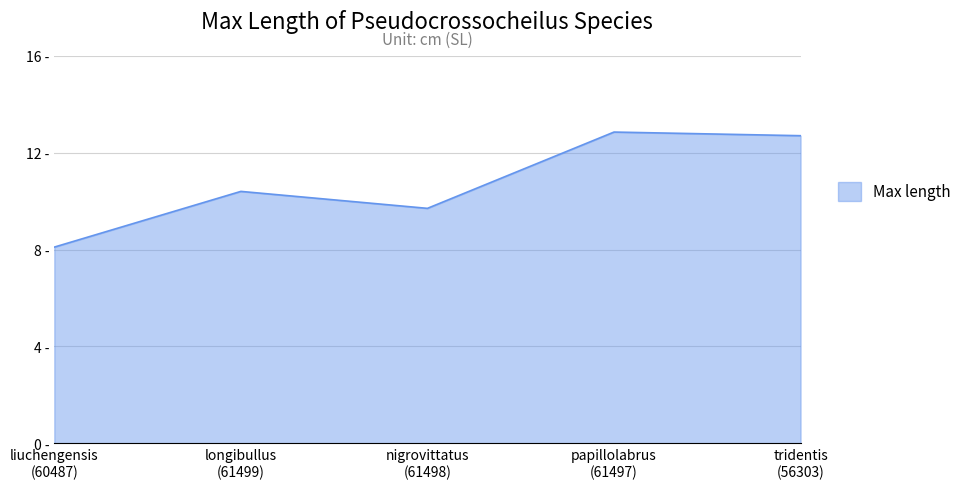

Does the chart display data point markers on the line(s)?

No